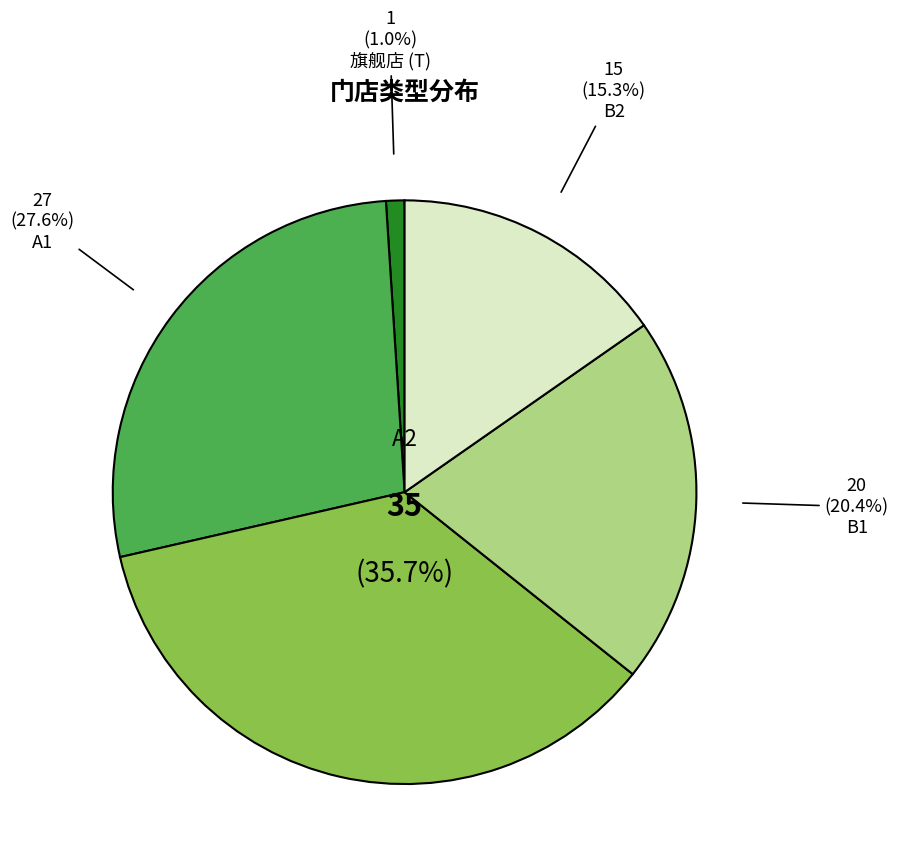

How many segments does this pie chart have?

5